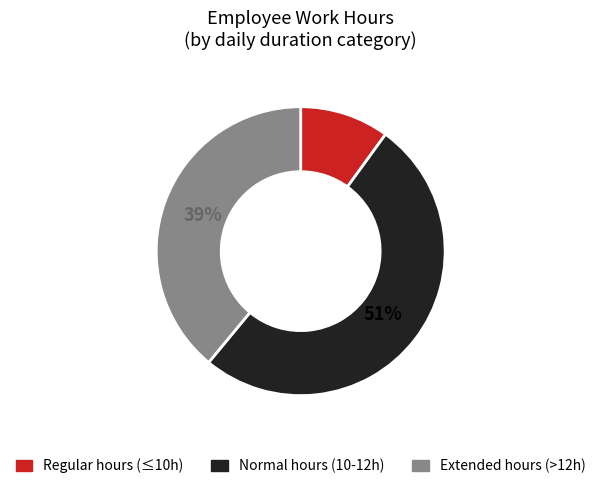

How many slices are in this pie chart?

3